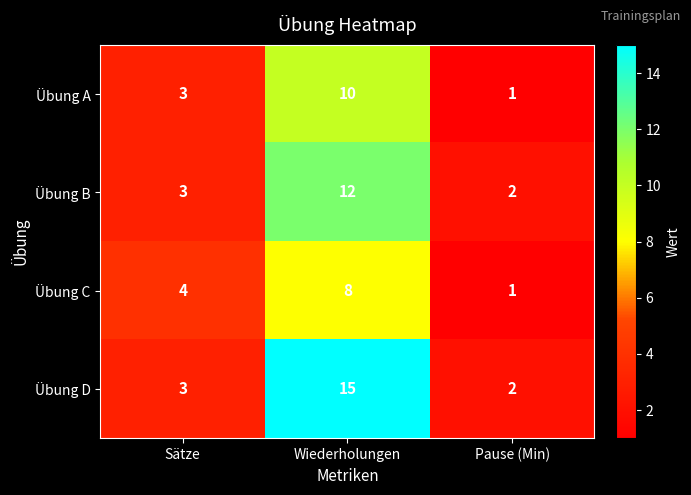

Rank the series at Wiederholungen from highest to lowest value.

Übung D, Übung B, Übung A, Übung C